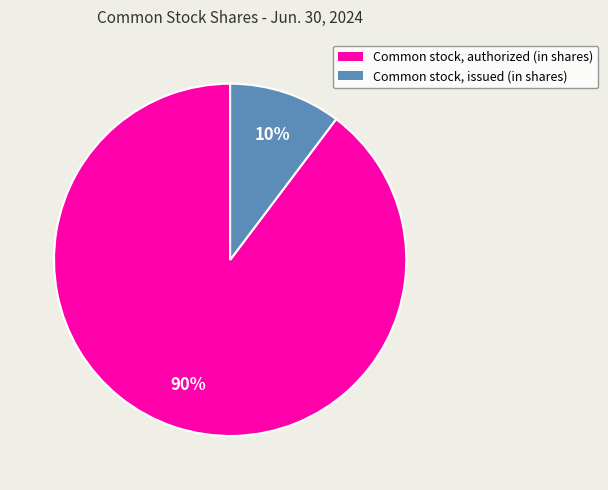

What percentage is the Common stock, issued (in shares) slice, to the nearest percent?

10%